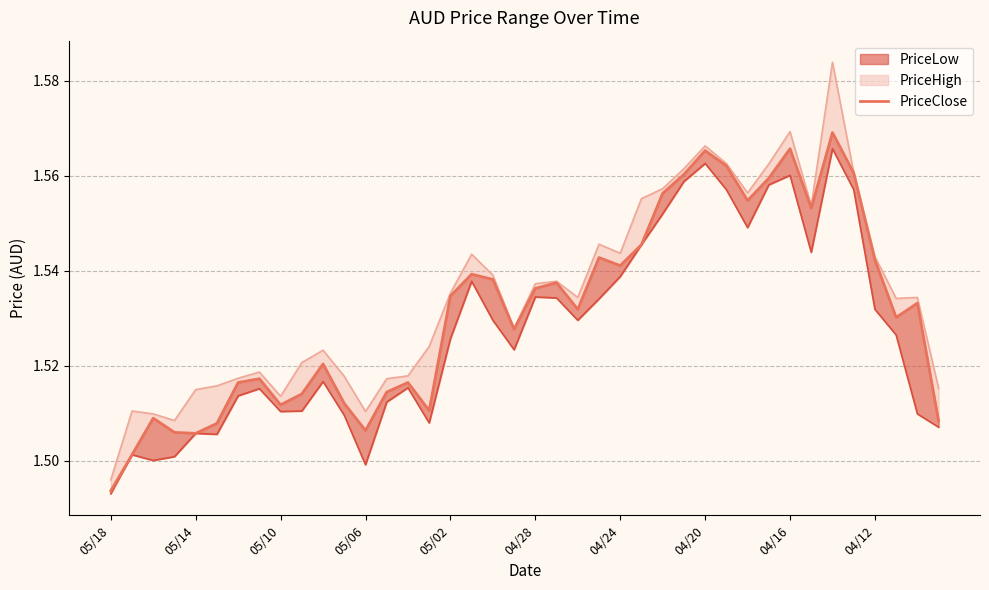

What is the difference between the second highest and second lowest values?

0.1